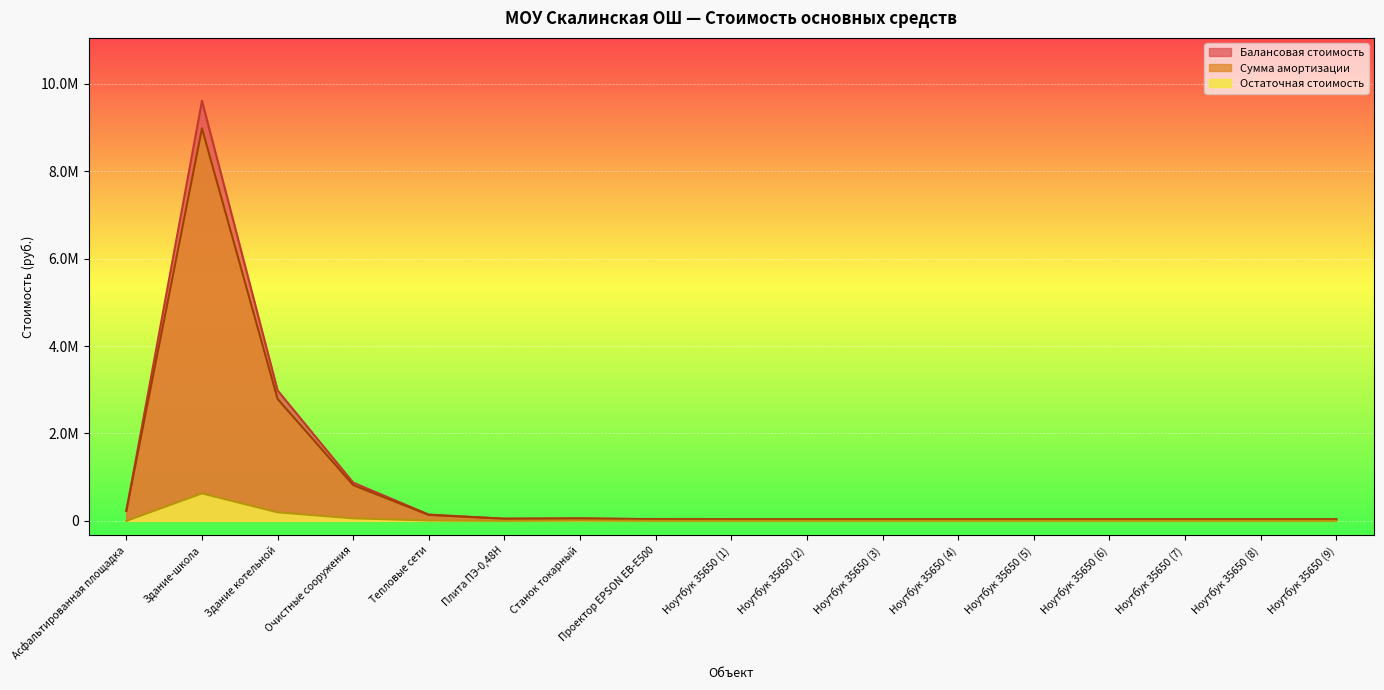

What is the label of the 10th point from the left?

Ноутбук 35650 (2)